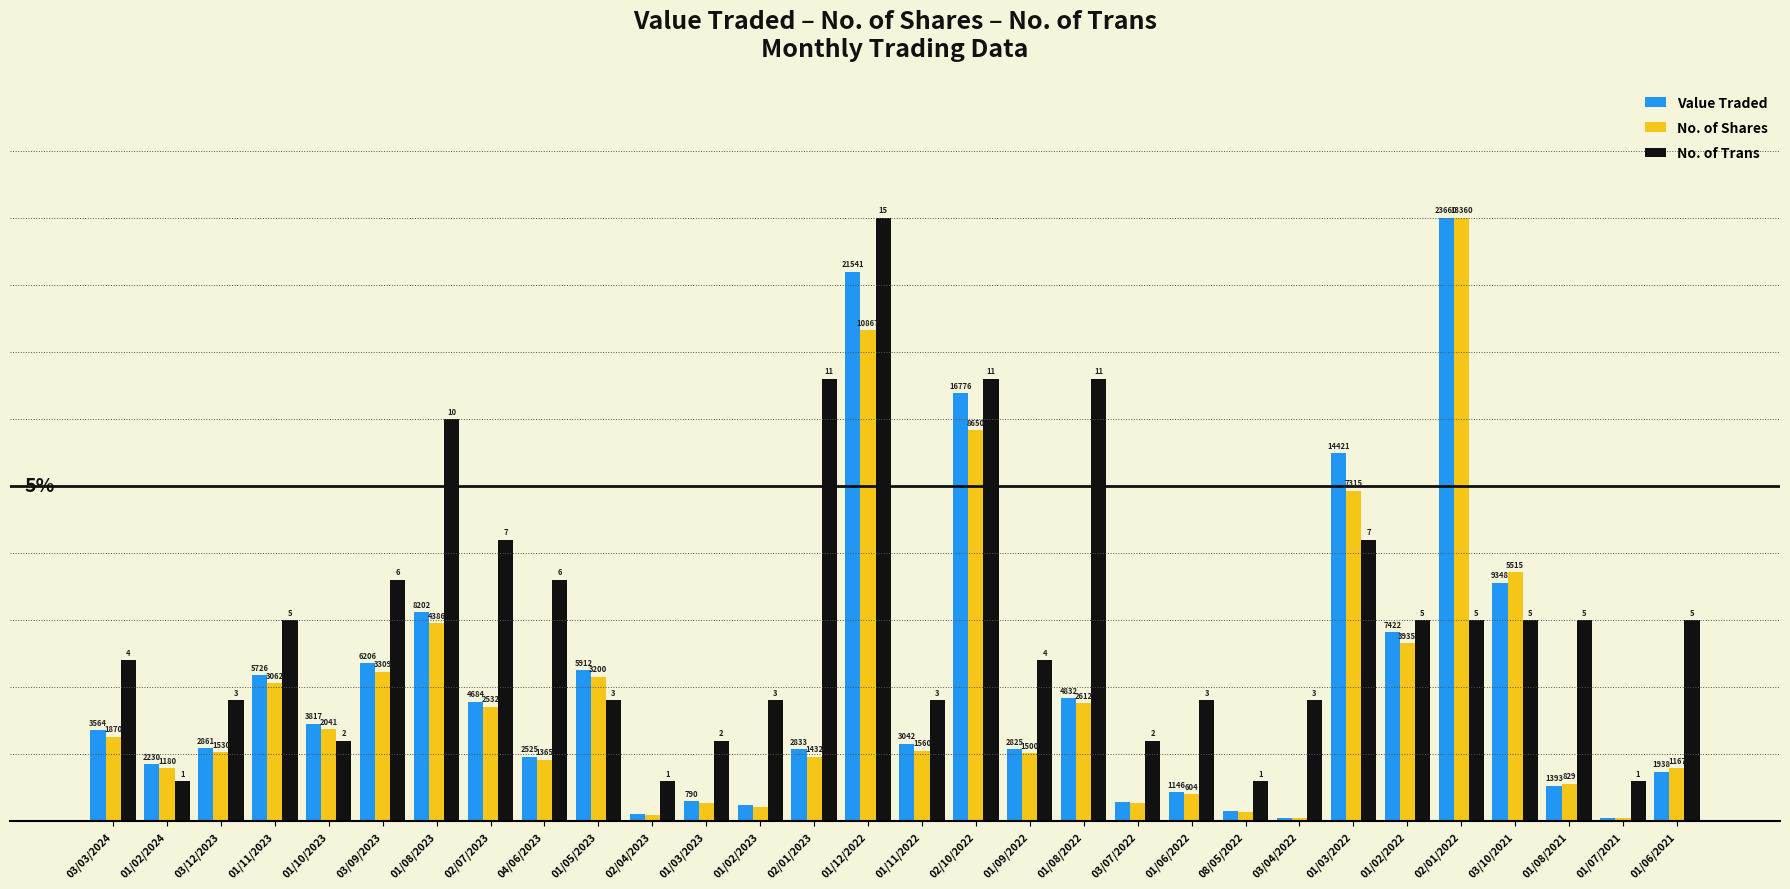

At how many categories does at least one series exceed 0?

30